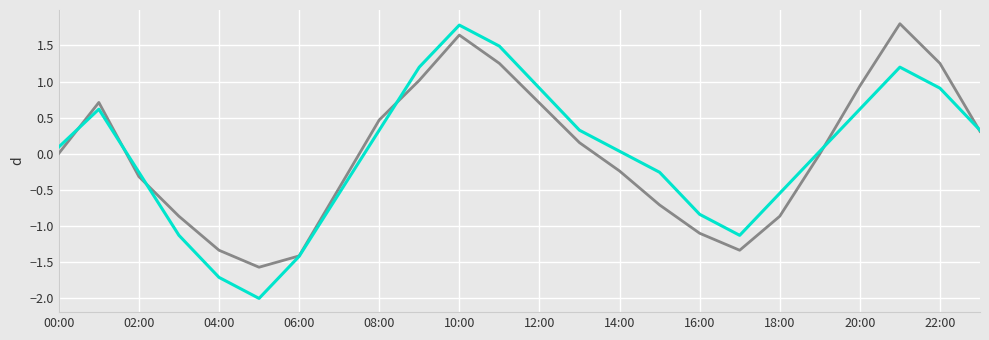

What is the greatest value displayed?

1.8